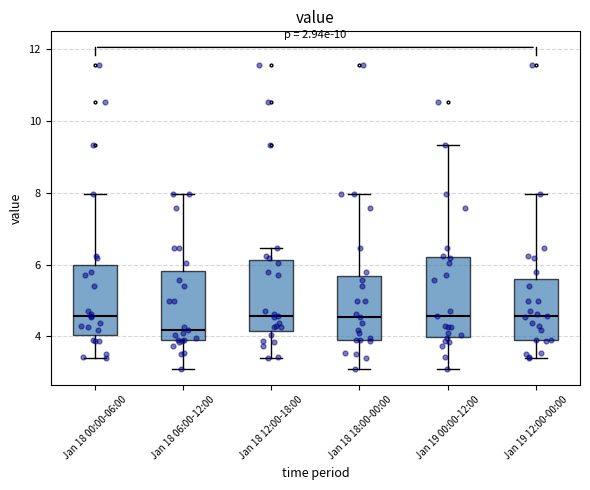

Reading left to right, transcribe this box plot: for each box, give where its median line is, the range the box spans, and where its two whiskers end, as read against the y-axis. The values are not printed on the chart, so give them approximately, as read against the axis.

Jan 18 00:00-06:00: median 4.6, box 4.0 to 6.0, whiskers 3.4 to 8.0
Jan 18 06:00-12:00: median 4.2, box 3.8 to 5.8, whiskers 3.2 to 8.0
Jan 18 12:00-18:00: median 4.6, box 4.2 to 6.2, whiskers 3.4 to 6.4
Jan 18 18:00-00:00: median 4.6, box 4.0 to 5.6, whiskers 3.2 to 8.0
Jan 19 00:00-12:00: median 4.6, box 4.0 to 6.2, whiskers 3.2 to 9.4
Jan 19 12:00-00:00: median 4.6, box 4.0 to 5.6, whiskers 3.4 to 8.0